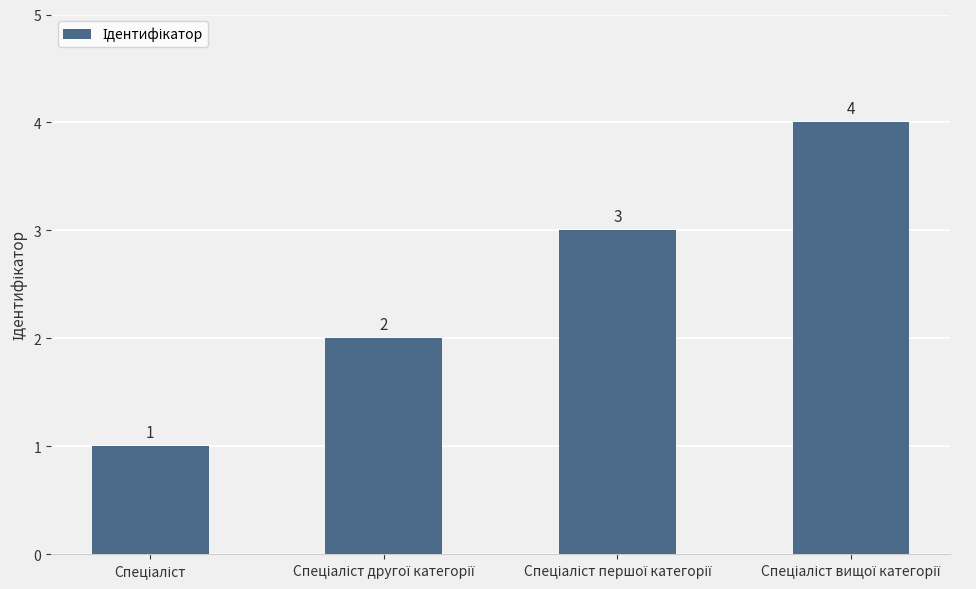

Does the chart contain stacked bars?

No